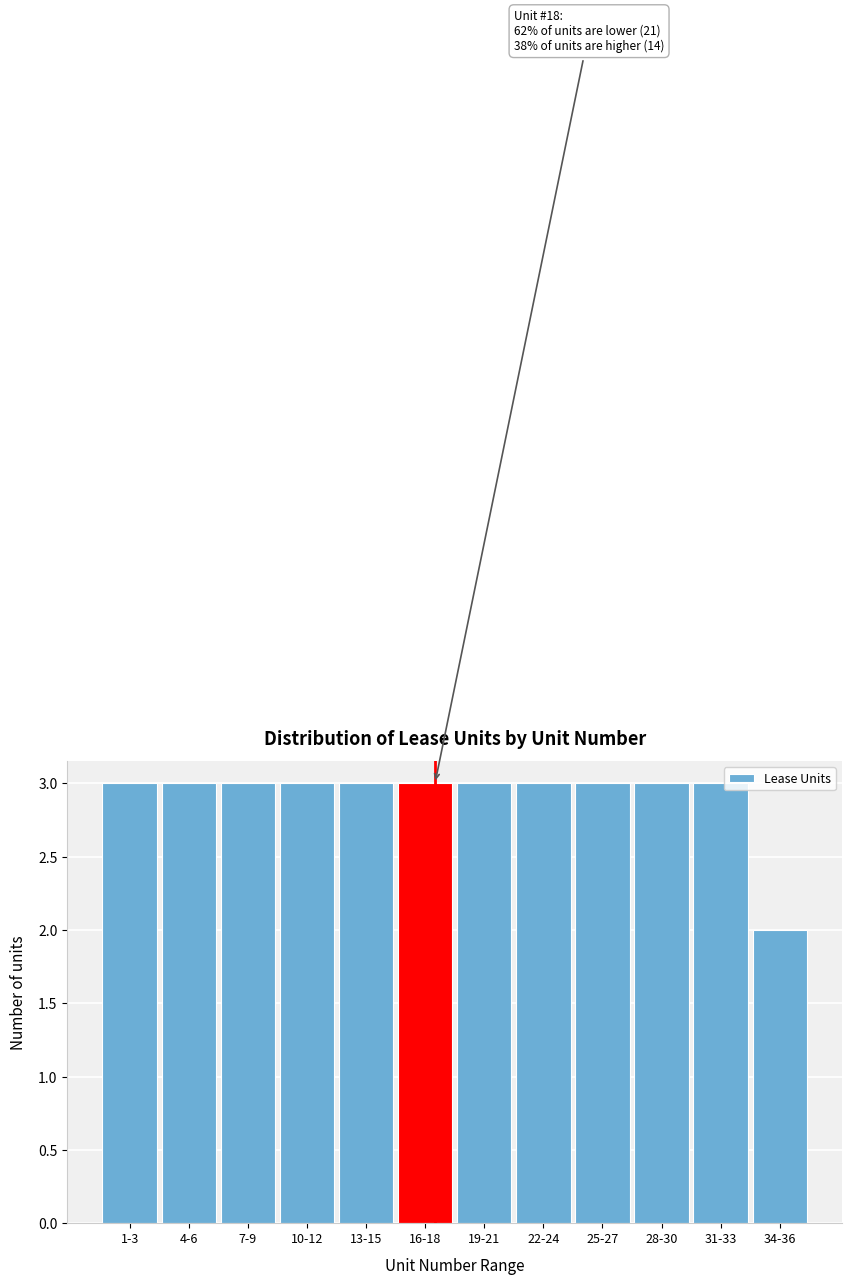

Reading right to left, list all the values displayed in this chart.

2	3	3	3	3	3	3	3	3	3	3	3